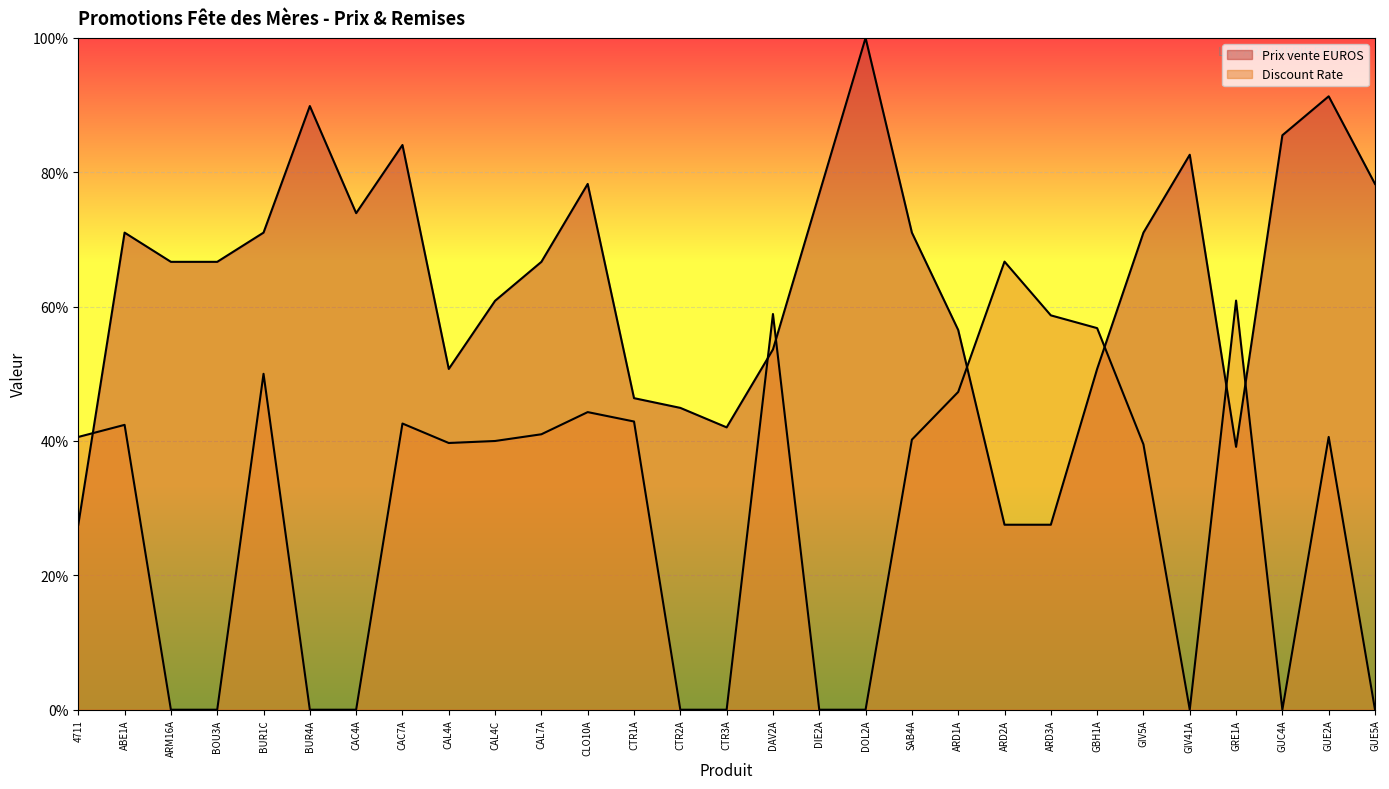

What is the lowest value of the Prix vente EUROS series?

27.5